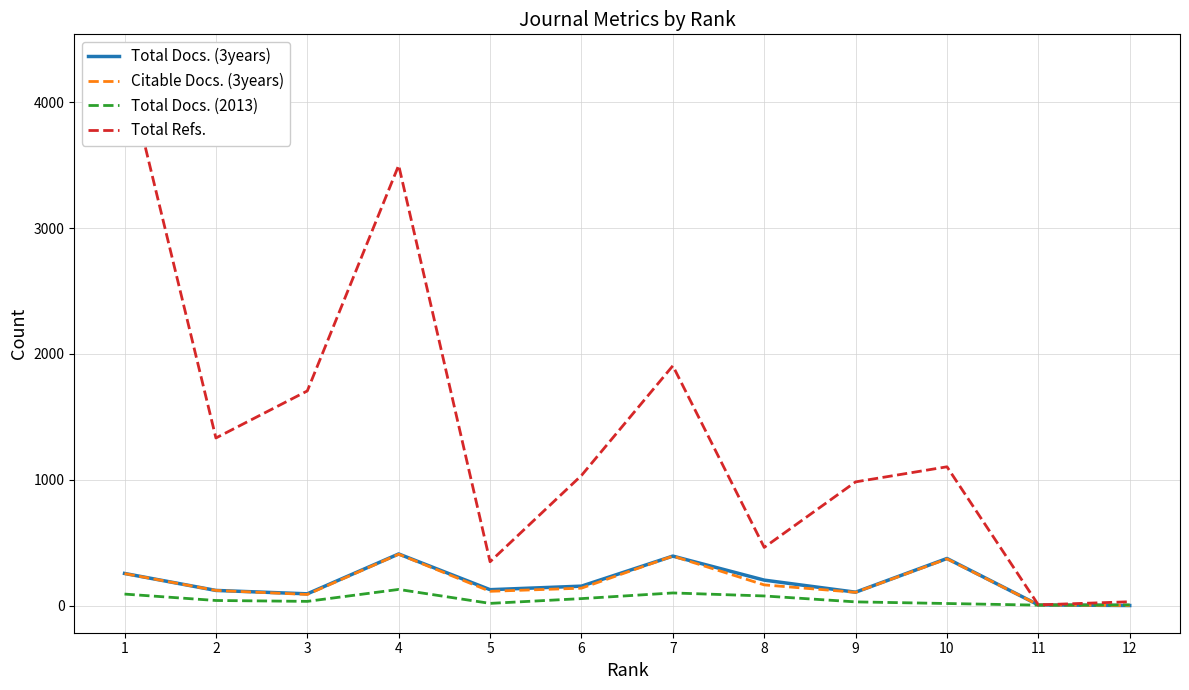

At which category is the sum across all series the highest?

1